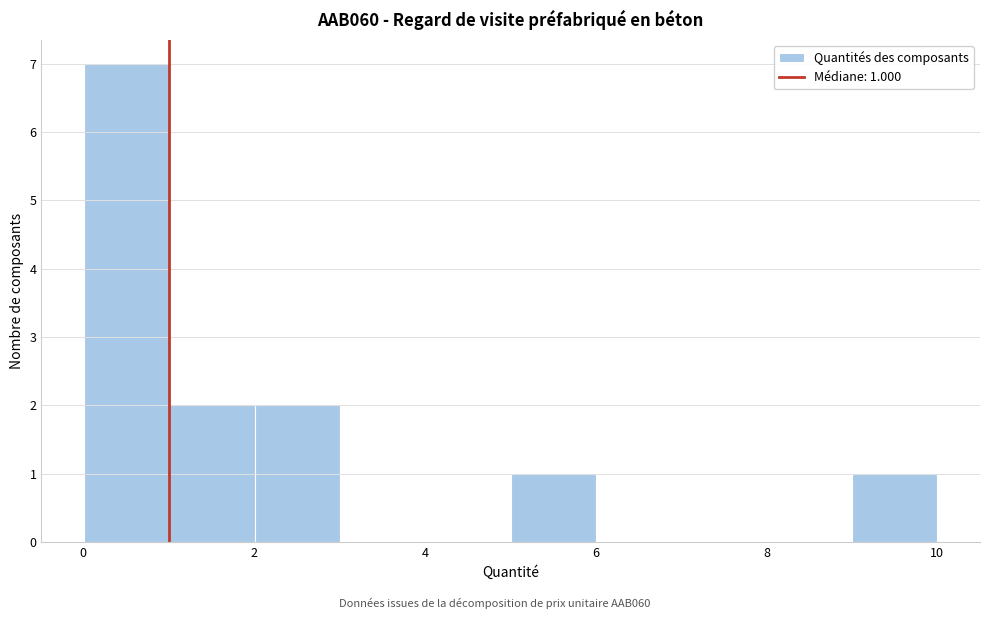

Which range on the x-axis has the tallest bar?

0 to 1